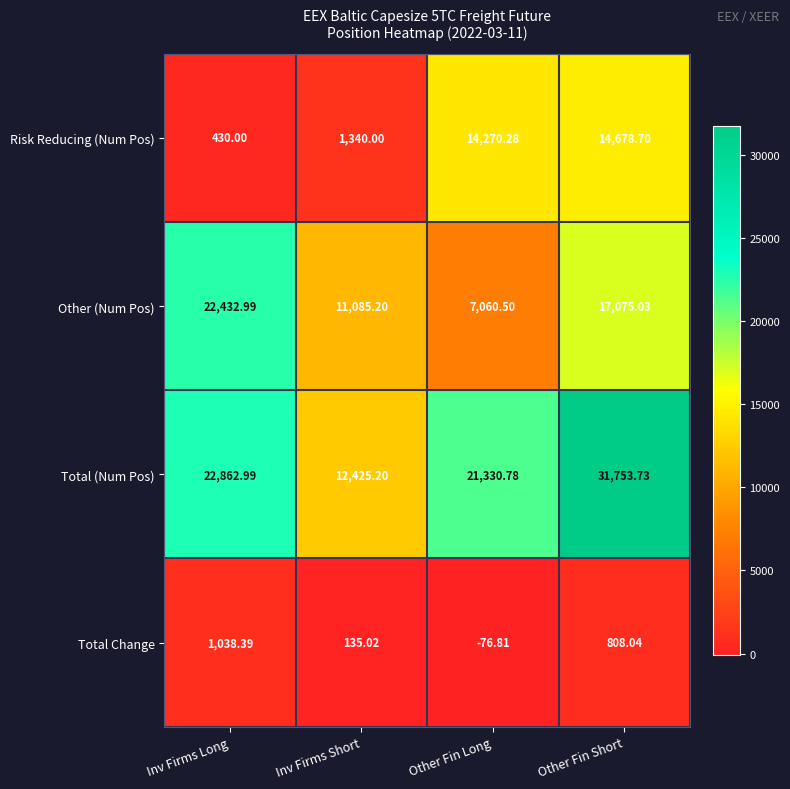

Rank the series at Inv Firms Long from highest to lowest value.

Total (Num Pos), Other (Num Pos), Total Change, Risk Reducing (Num Pos)